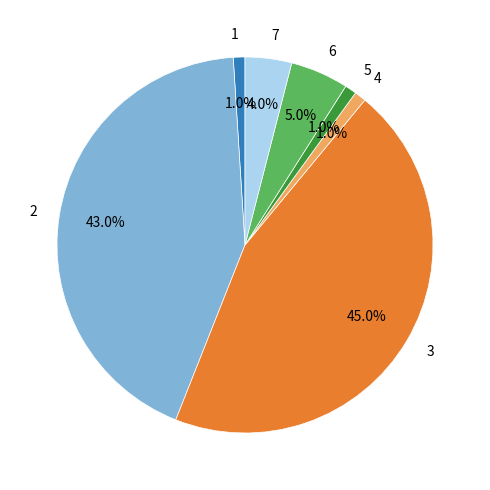

To the nearest percent, what is the average slice percentage?

14%